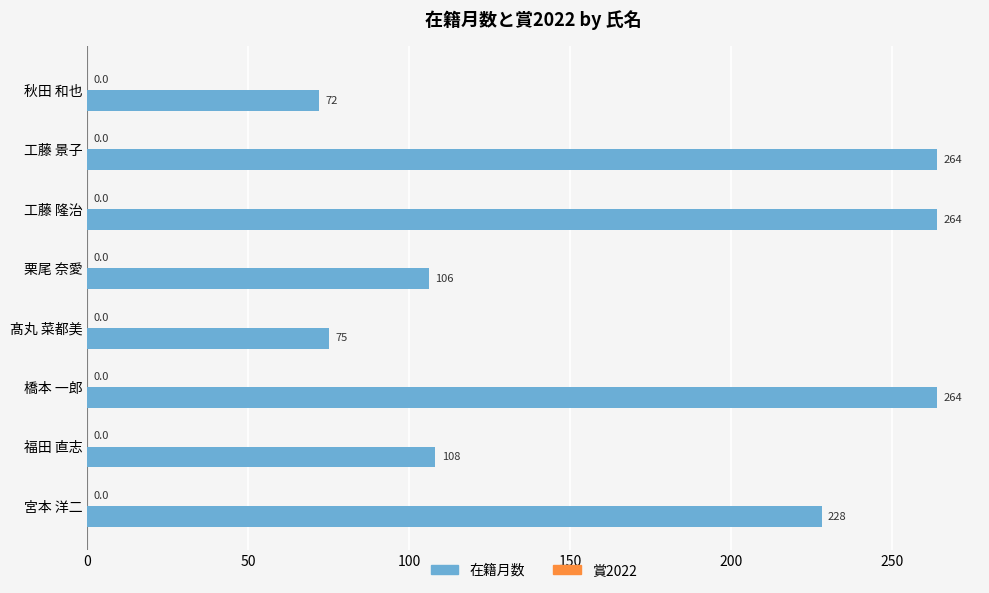

How many bars are there in total?

8